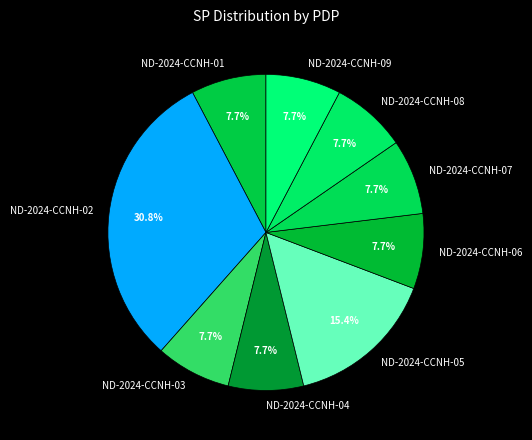

Which slice is the largest?

ND-2024-CCNH-02